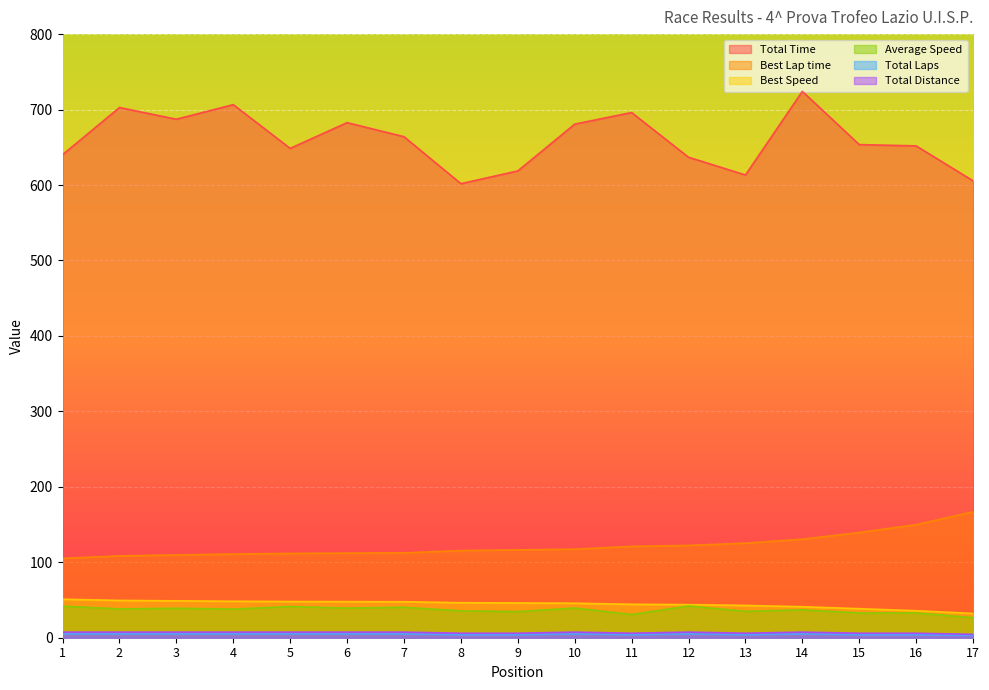

Rank the series at 4 from lowest to highest value.

Total Laps, Total Distance, Average Speed, Best Speed, Best Lap time, Total Time